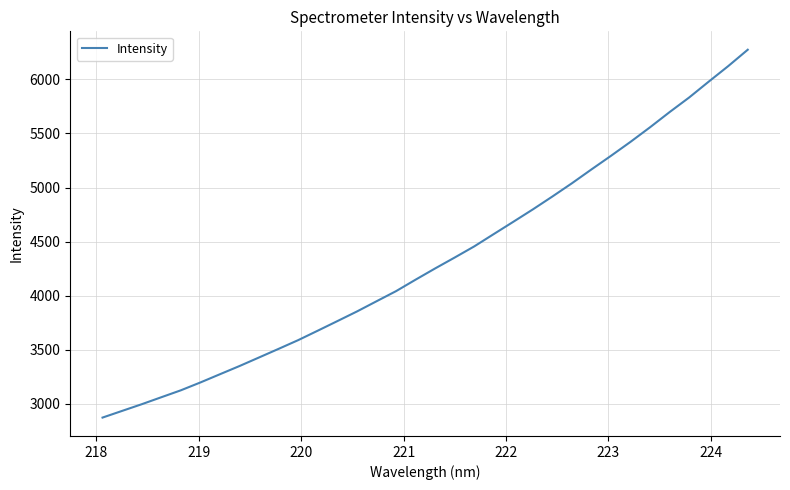

What is the sum of all values?

147193.1